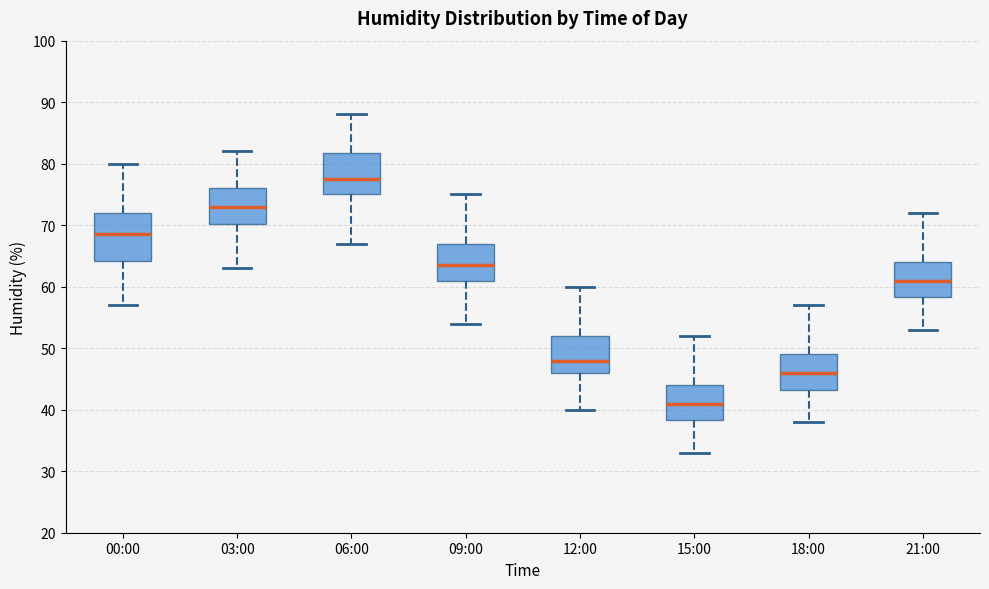

Where is the upper edge of the box for 18:00 on the y-axis? The values are not printed on the chart, so give them approximately, as read against the axis.

49